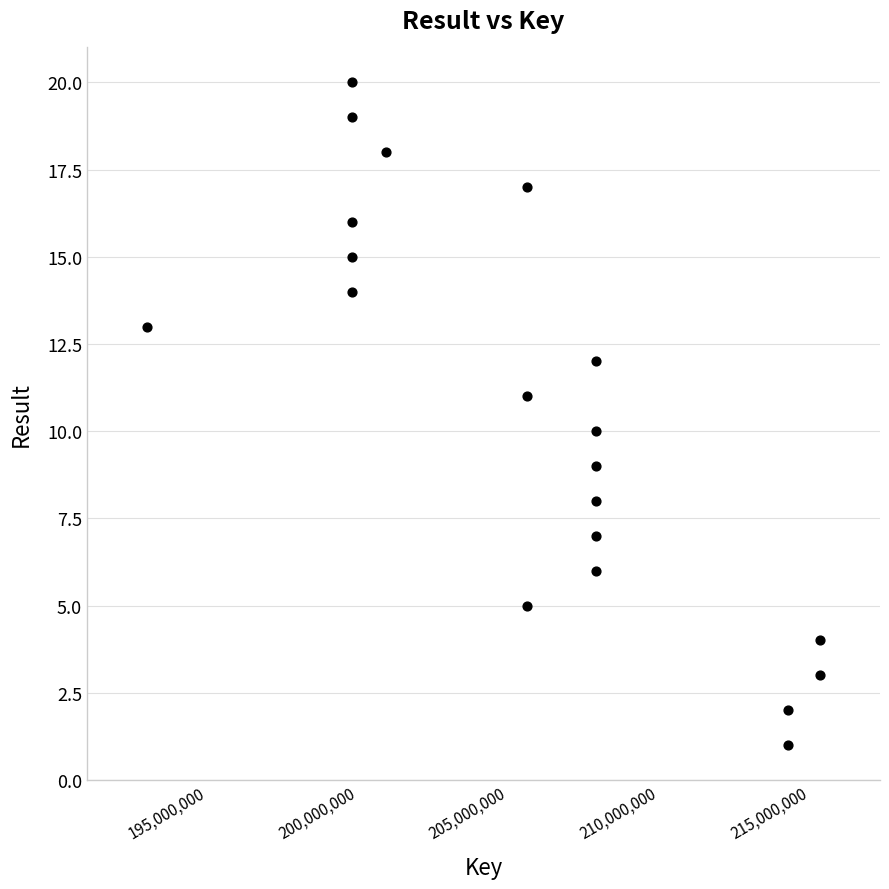

What is the range of X values (max minus min)?

22295797